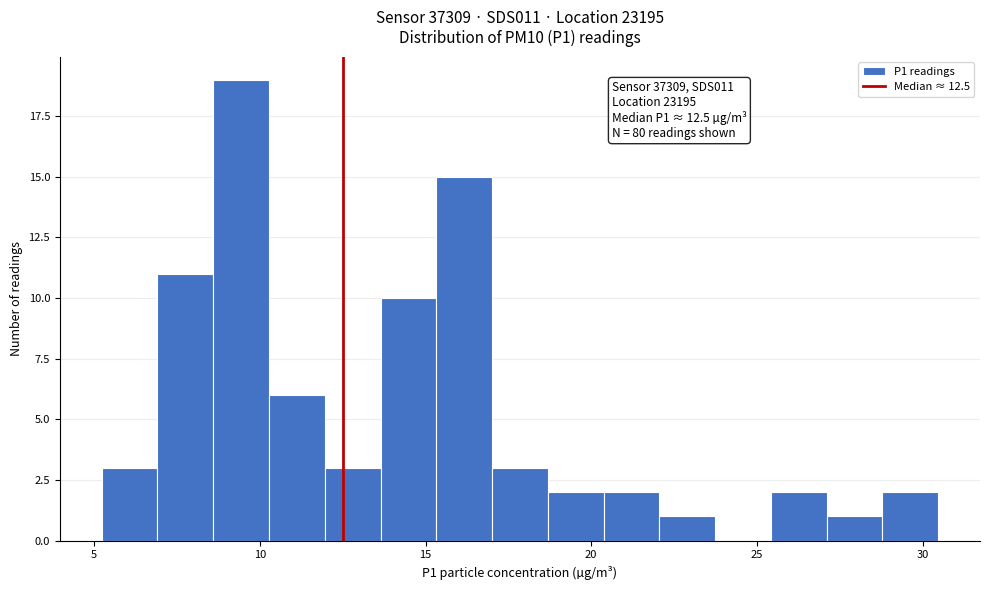

Read against the x-axis, roughly where is the centre of the tallest bar?

9.5